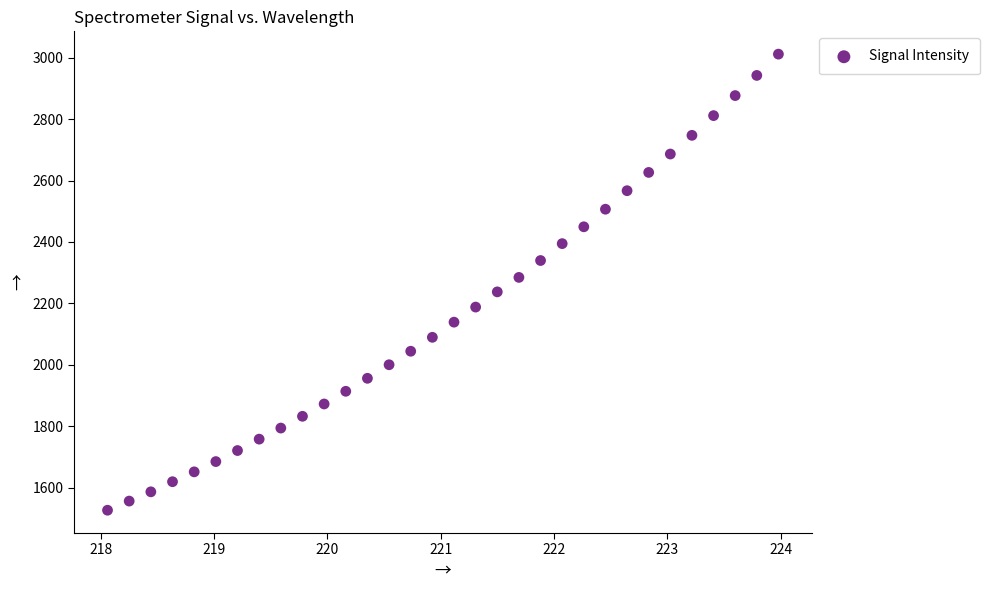

What is the range of X values (max minus min)?

5.9